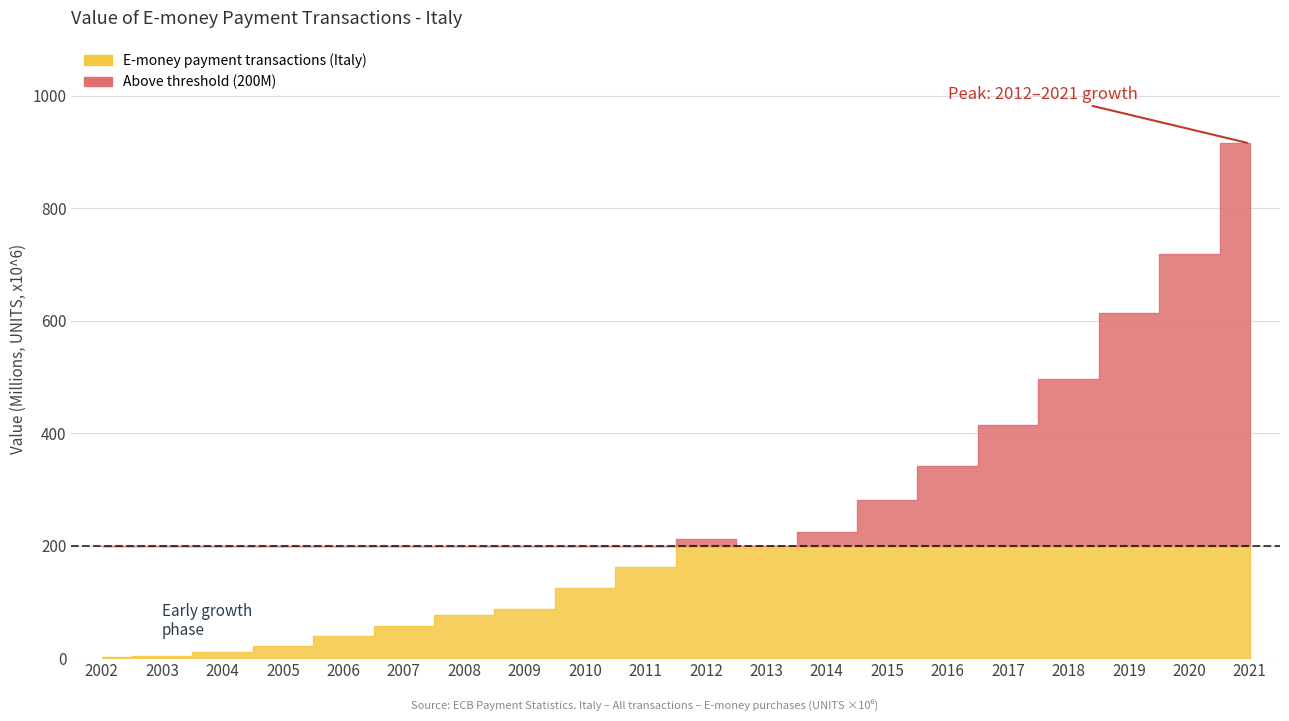

What is the maximum value shown in the chart?

915.1